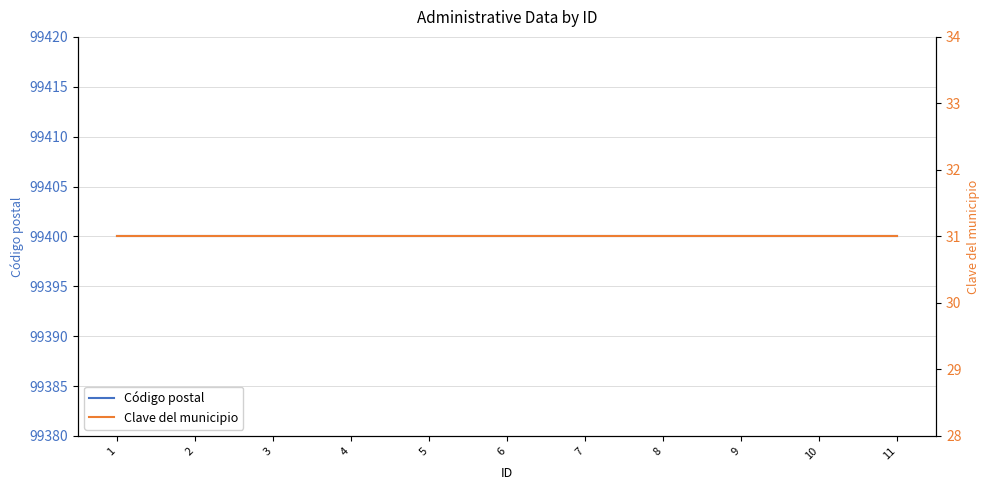

True or false: Código postal has more than 0 interior local peaks.

False